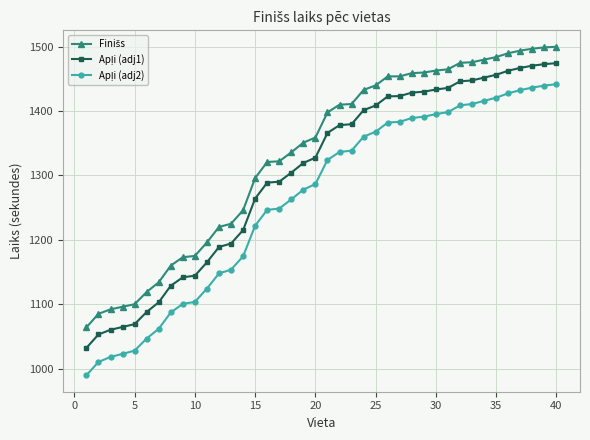

What is the smallest value displayed?

989.5